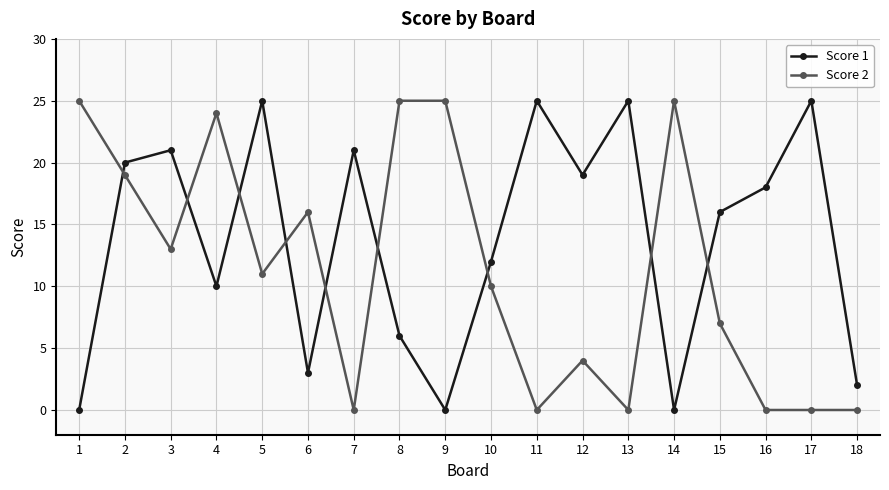

Is the value of Score 1 at 15 greater than the value of Score 2 at 11?

Yes